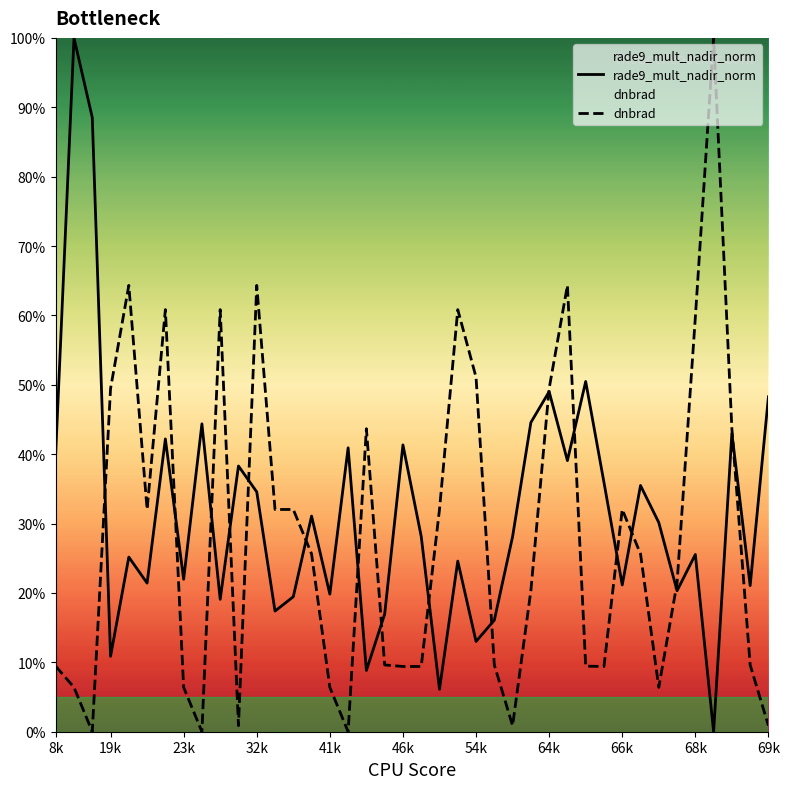

At how many categories does at least one series exceed 24?

34